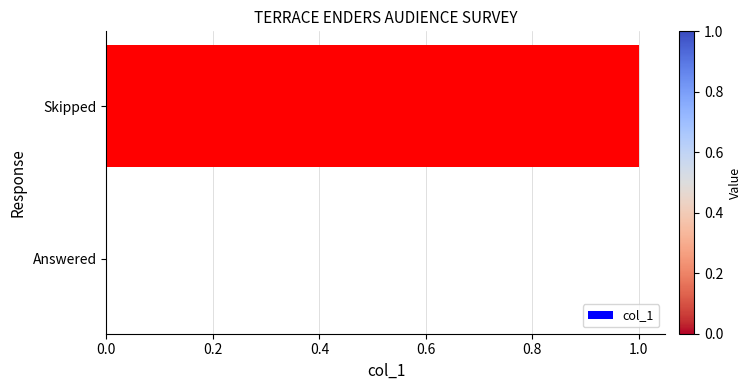

How many values are between 0 and 1?

2